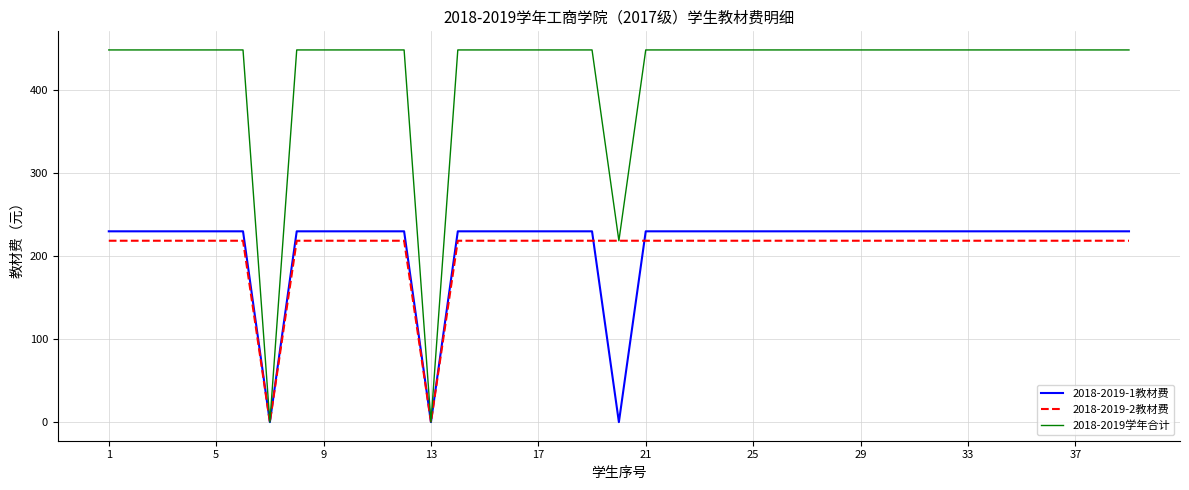

Which series has the largest range (max minus min)?

2018-2019学年合计